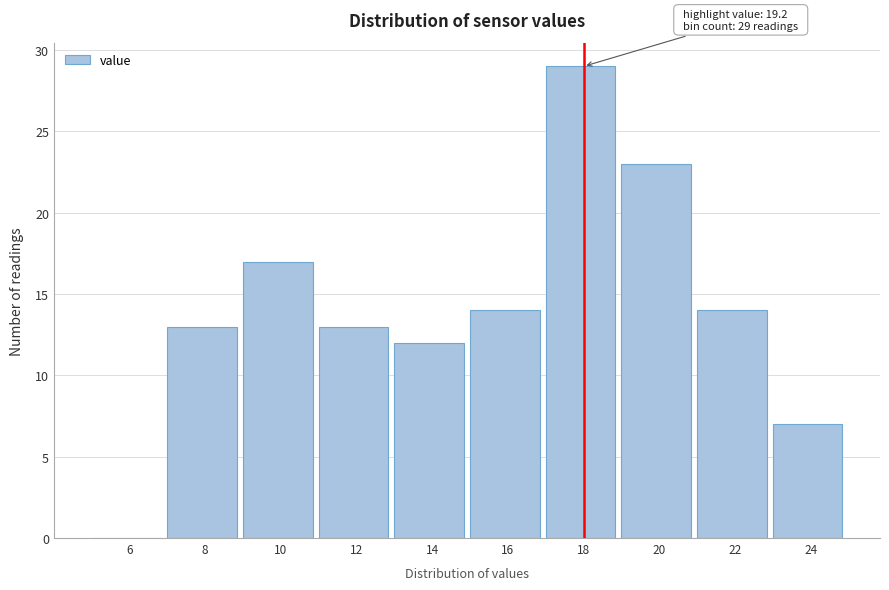

Reading left to right, transcribe all the data shown in this chart.

6=0	8=13	10=17	12=13	14=12	16=14	18=29	20=23	22=14	24=7